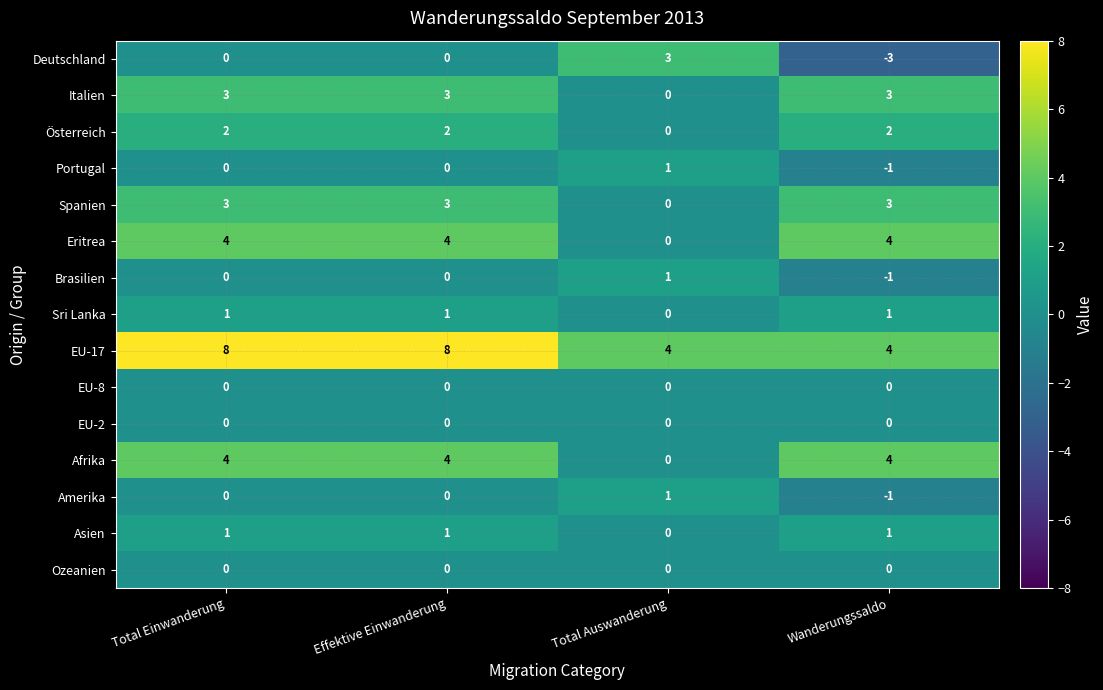

What is the approximate value of Italien at Wanderungssaldo?

3